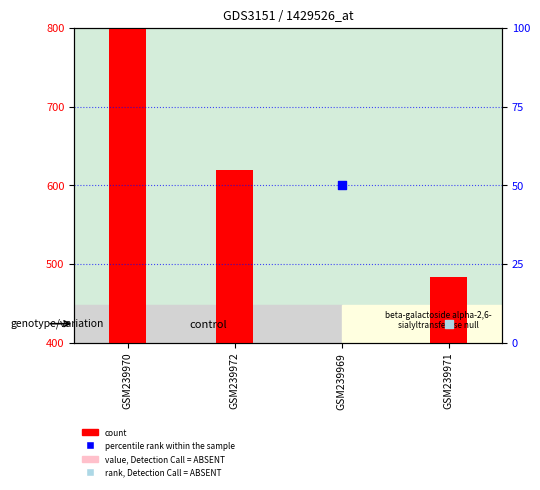

Between GSM239969 and GSM239971, which is larger?

GSM239971